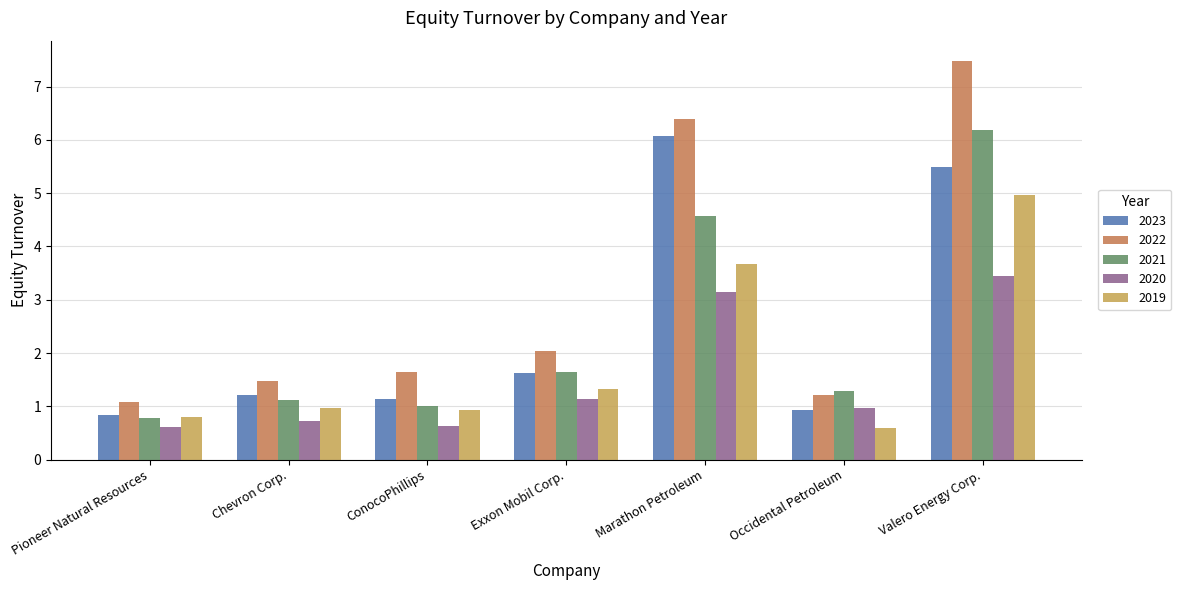

True or false: 2023 has a value of 2.3 at Exxon Mobil Corp..

False